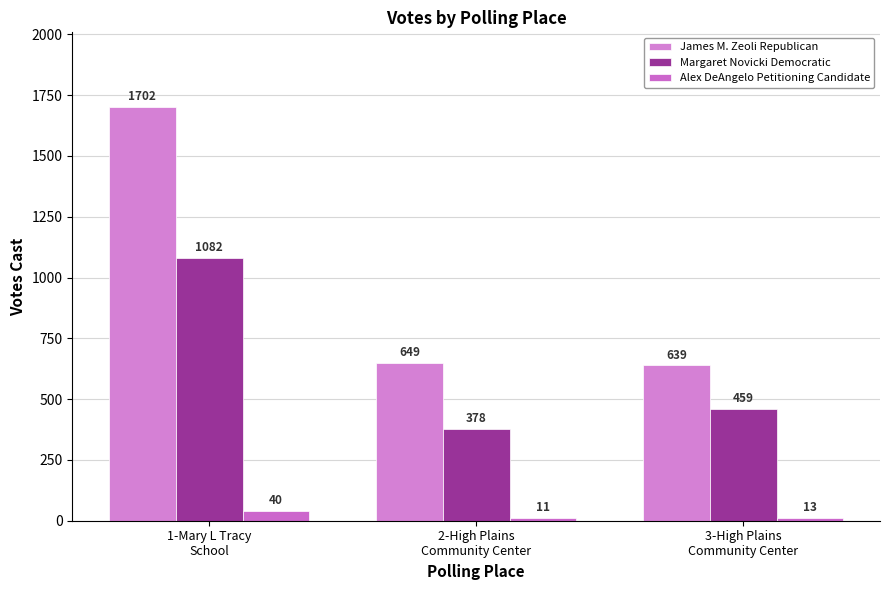

Between 1-Mary L Tracy
School and 2-High Plains
Community Center, which series saw the biggest shift?

James M. Zeoli Republican